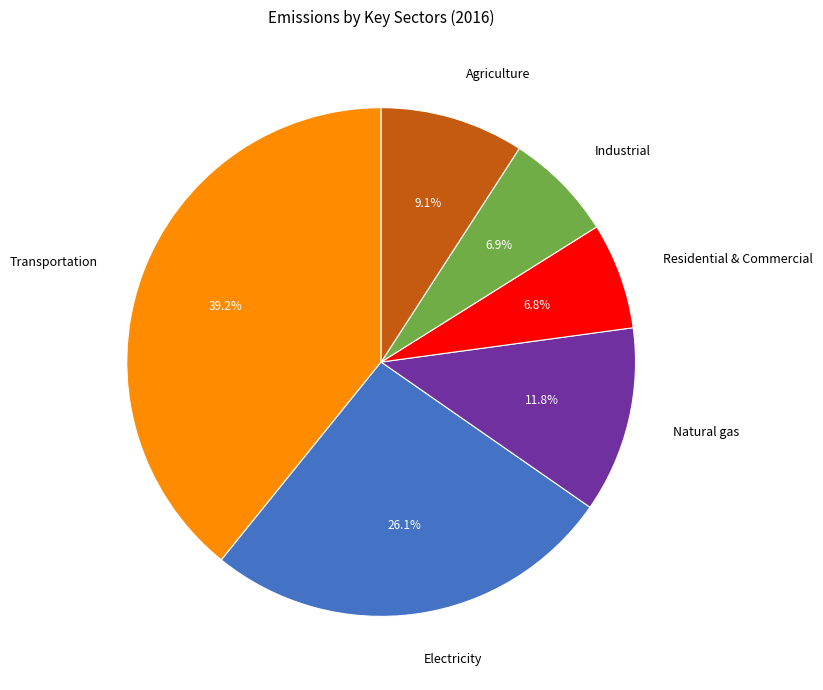

Is there any slice that represents more than half of the pie?

No